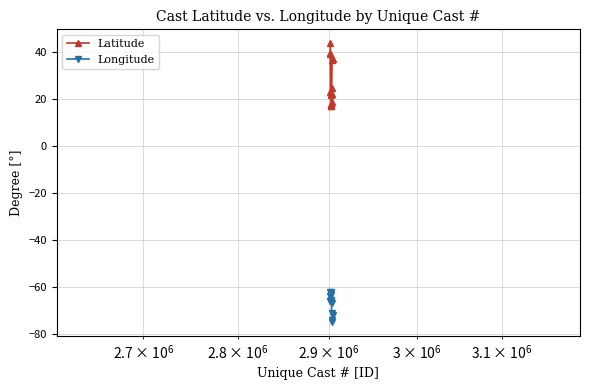

True or false: Longitude and Latitude intersect in this chart.

False